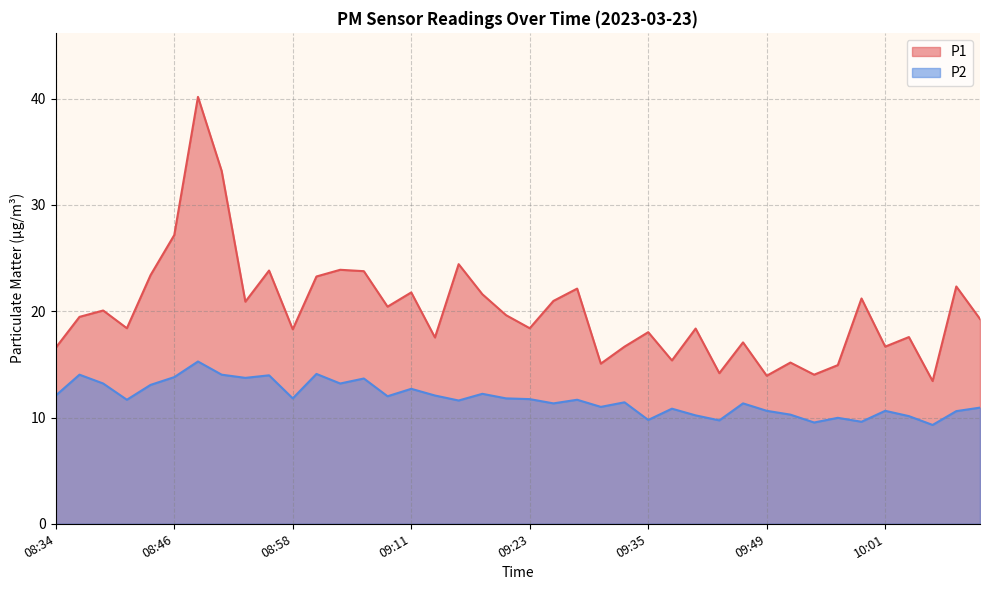

In P1, how many points are lower than both neighbors (excluding endpoints)?

13